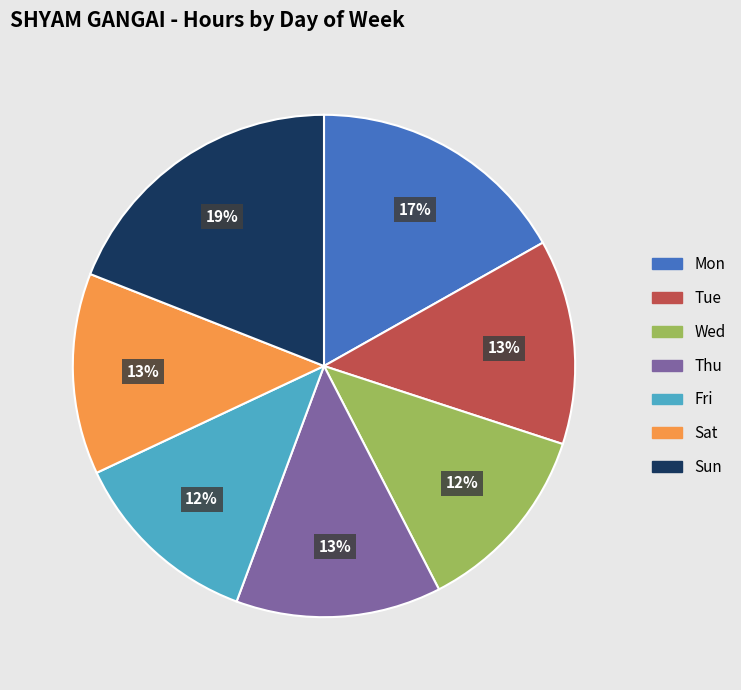

To the nearest percent, what is the difference between the largest and smallest slice percentages?

7%